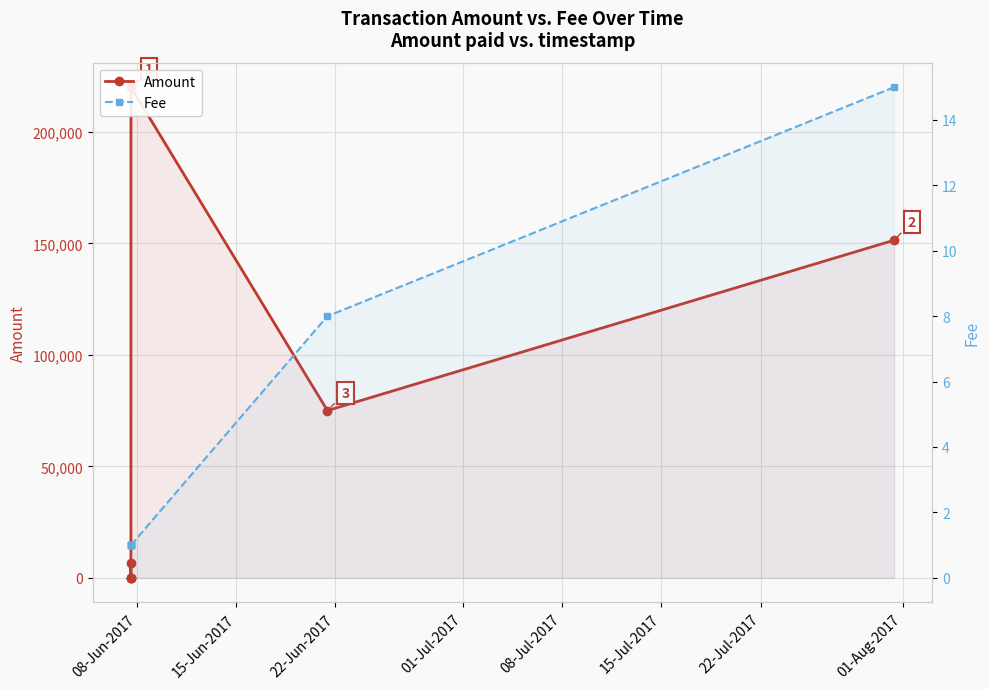

Which series has the widest spread of values?

Amount